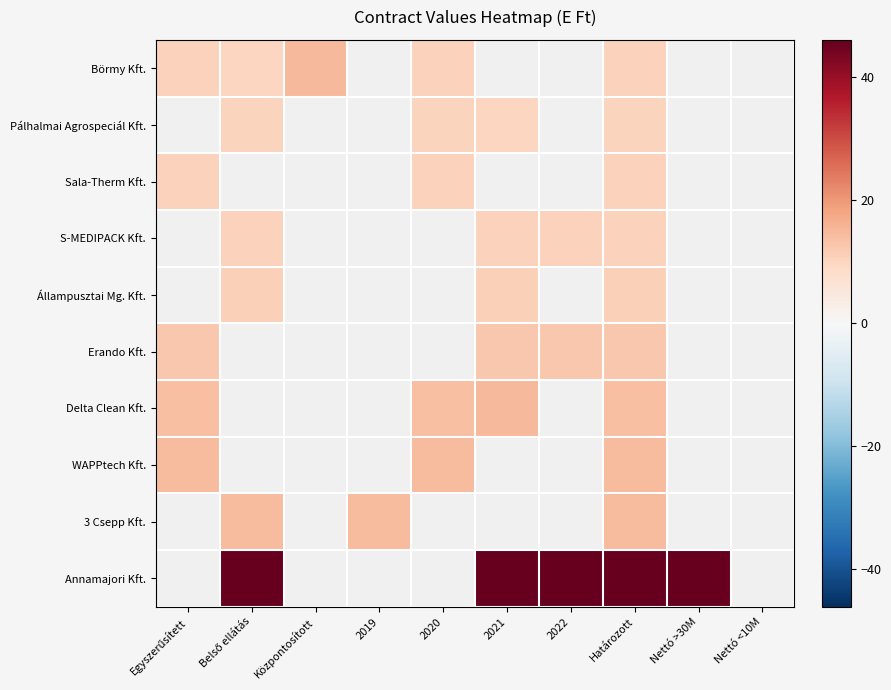

At which category is the sum across all series the highest?

Határozott